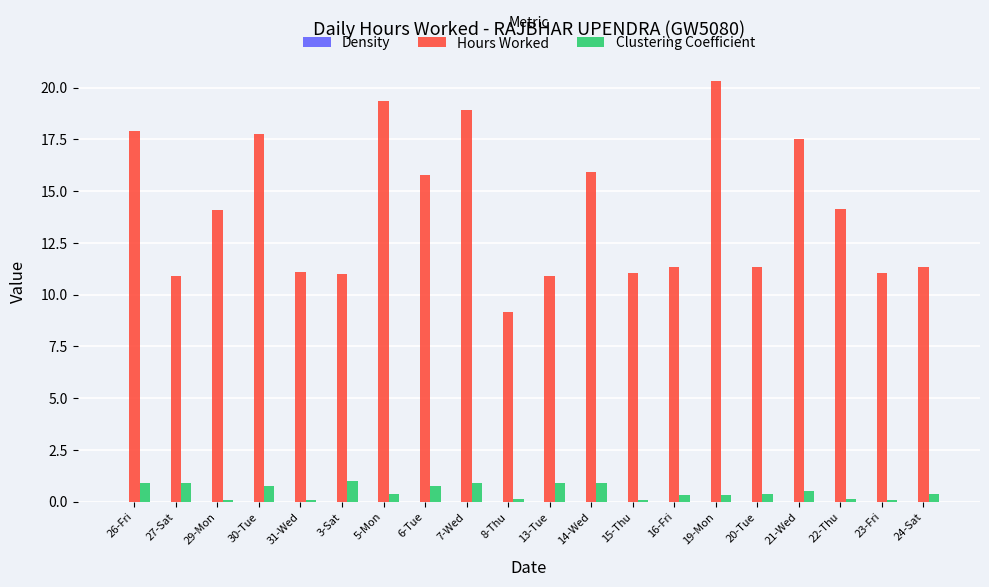

What is the maximum value for Hours Worked?

20.3